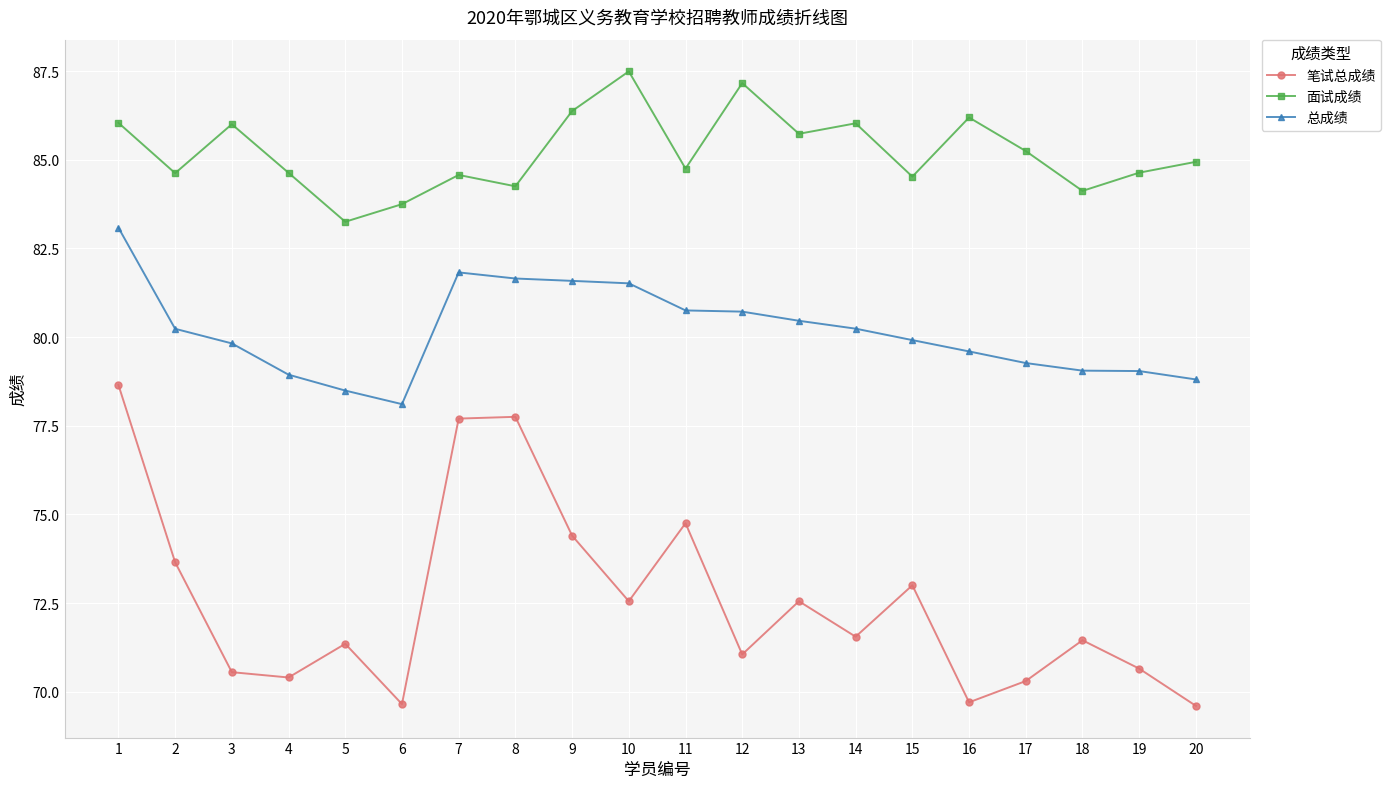

Rank the series by their average value, from highest to lowest.

面试成绩, 总成绩, 笔试总成绩